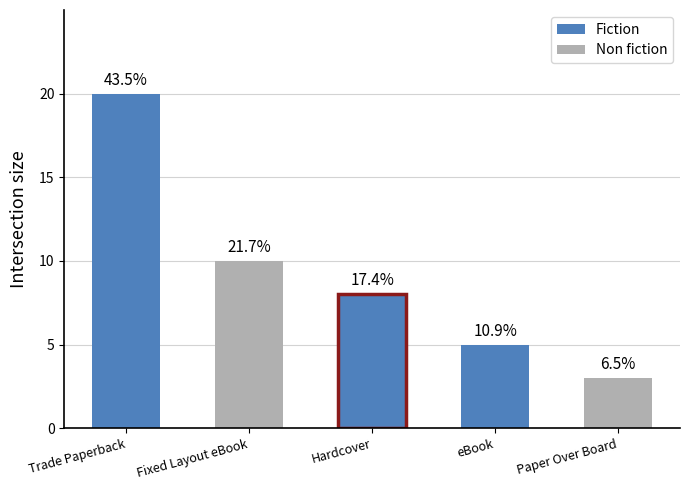

What is the difference between the maximum and minimum values?

17